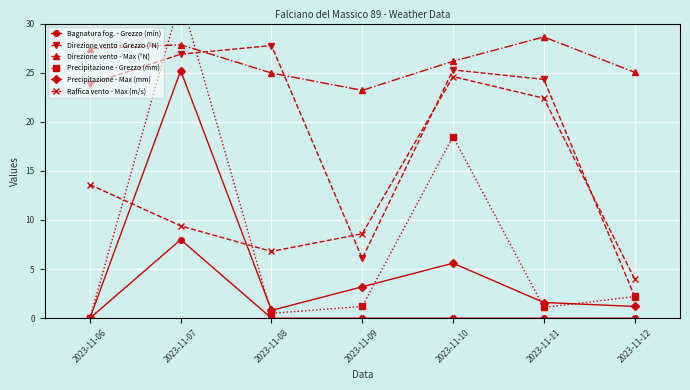

How many values in the Bagnatura fog. - Grezzo (min) series exceed 0?

1